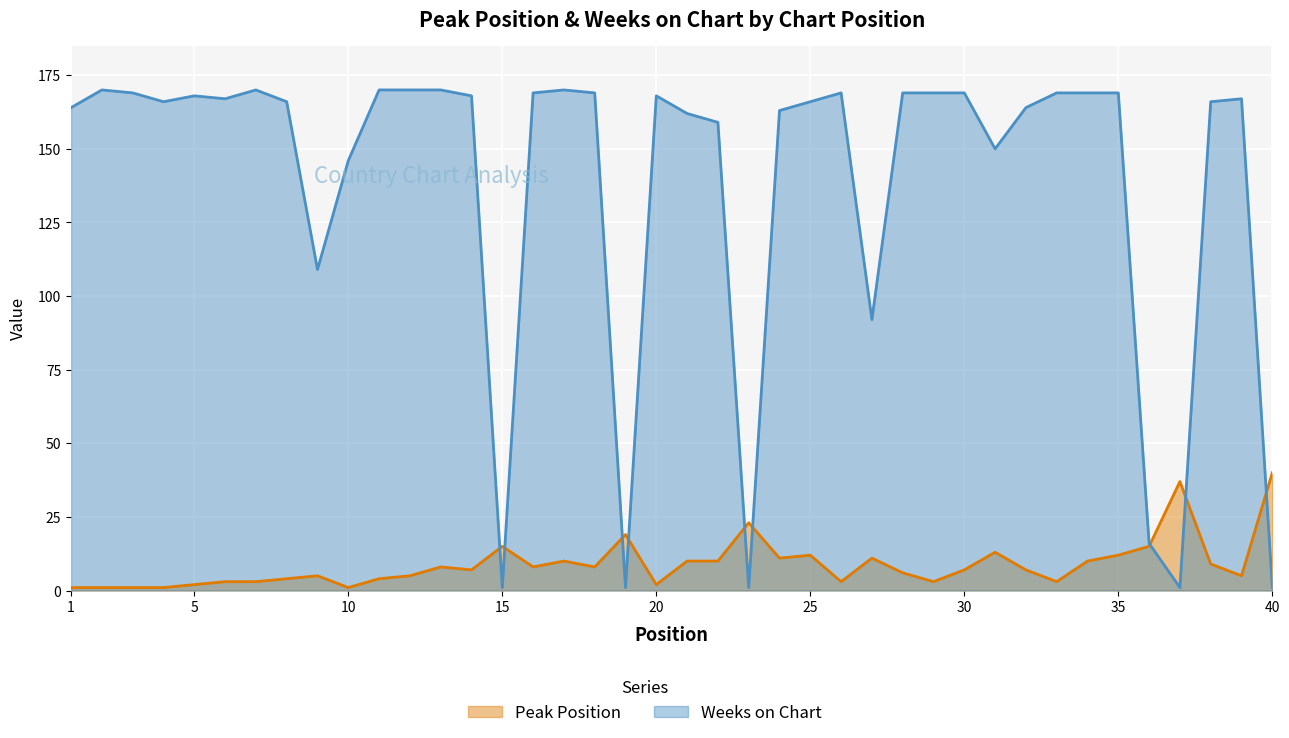

How many intersections are there between Peak Position and Weeks on Chart?

9